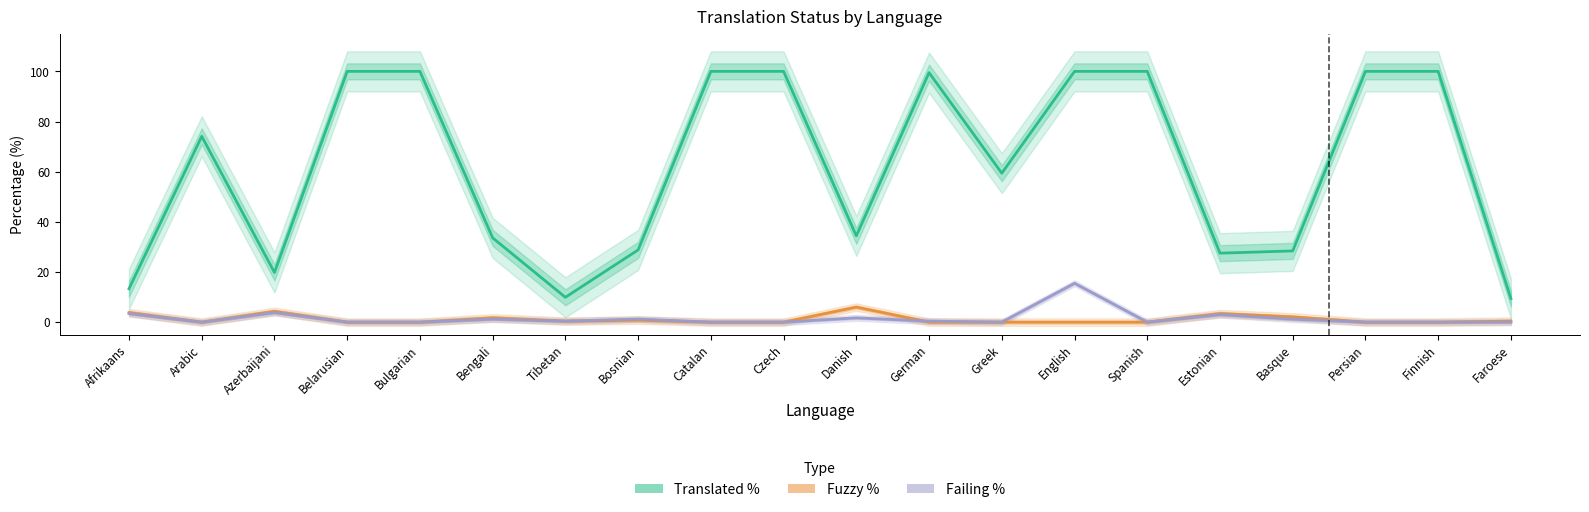

List the labels in order of Translated % value, largest first.

Belarusian, Bulgarian, Catalan, Czech, English, Spanish, Persian, Finnish, German, Arabic, Greek, Danish, Bengali, Bosnian, Basque, Estonian, Azerbaijani, Afrikaans, Tibetan, Faroese